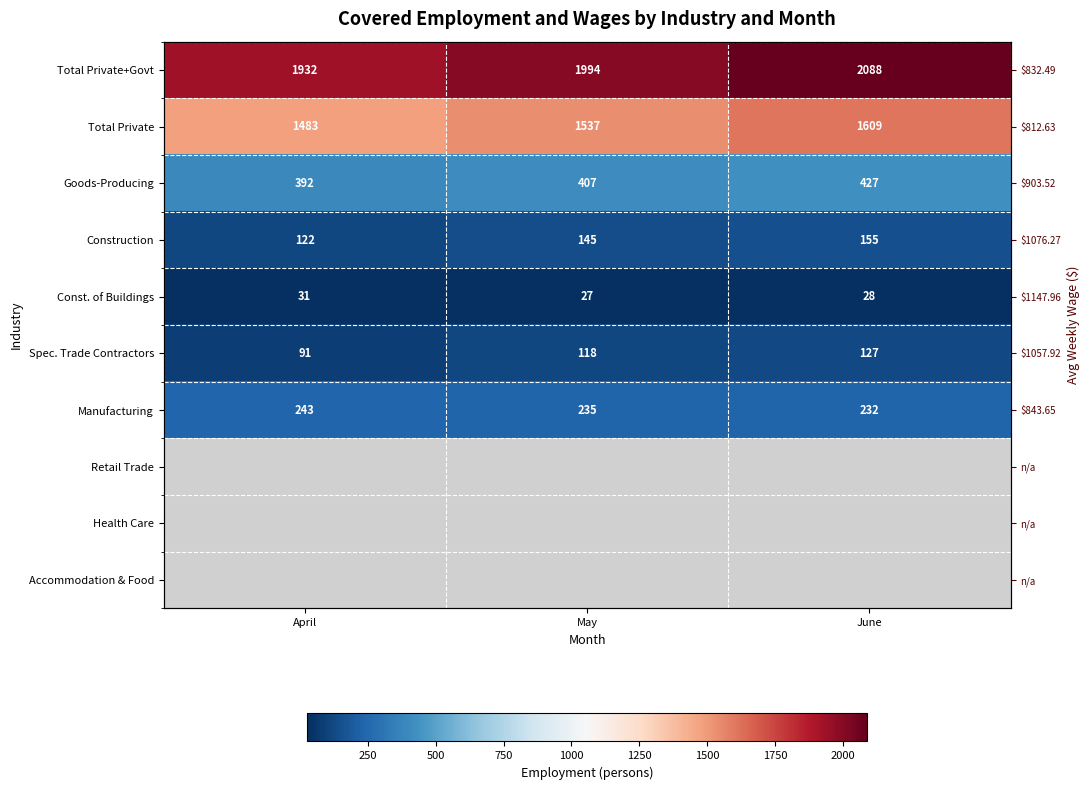

At which label is Total Private closest to 1546?

May